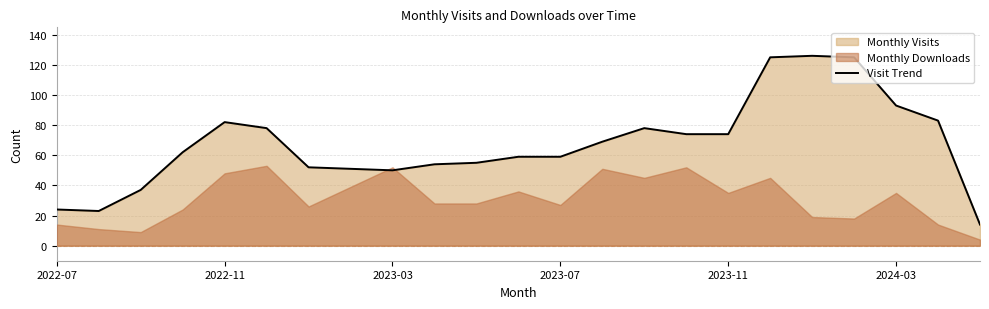

What is the highest value of the Visit Trend series?

126